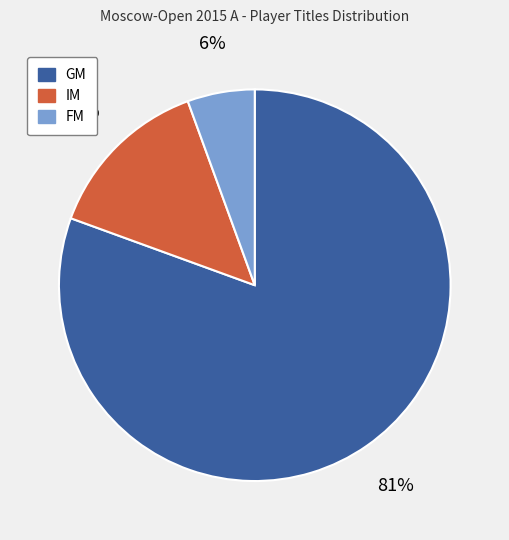

To the nearest percent, what percentage of the pie is FM?

6%